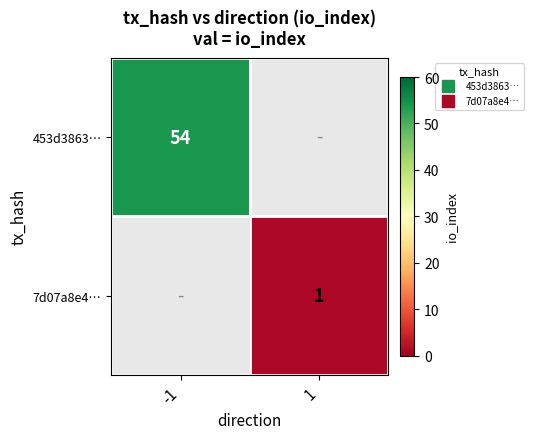

How many categories are shown in the chart?

2